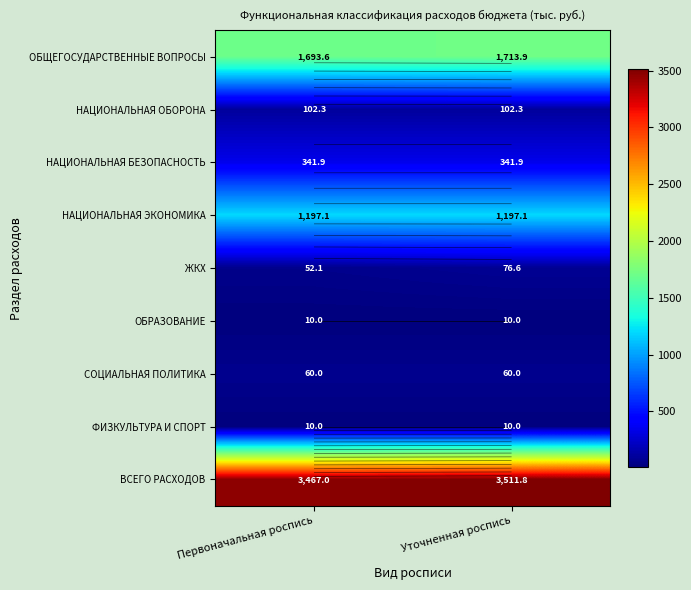

At Уточненная роспись, list the series in order from largest to smallest.

ВСЕГО РАСХОДОВ, ОБЩЕГОСУДАРСТВЕННЫЕ ВОПРОСЫ, НАЦИОНАЛЬНАЯ ЭКОНОМИКА, НАЦИОНАЛЬНАЯ БЕЗОПАСНОСТЬ, НАЦИОНАЛЬНАЯ ОБОРОНА, ЖКХ, СОЦИАЛЬНАЯ ПОЛИТИКА, ОБРАЗОВАНИЕ, ФИЗКУЛЬТУРА И СПОРТ